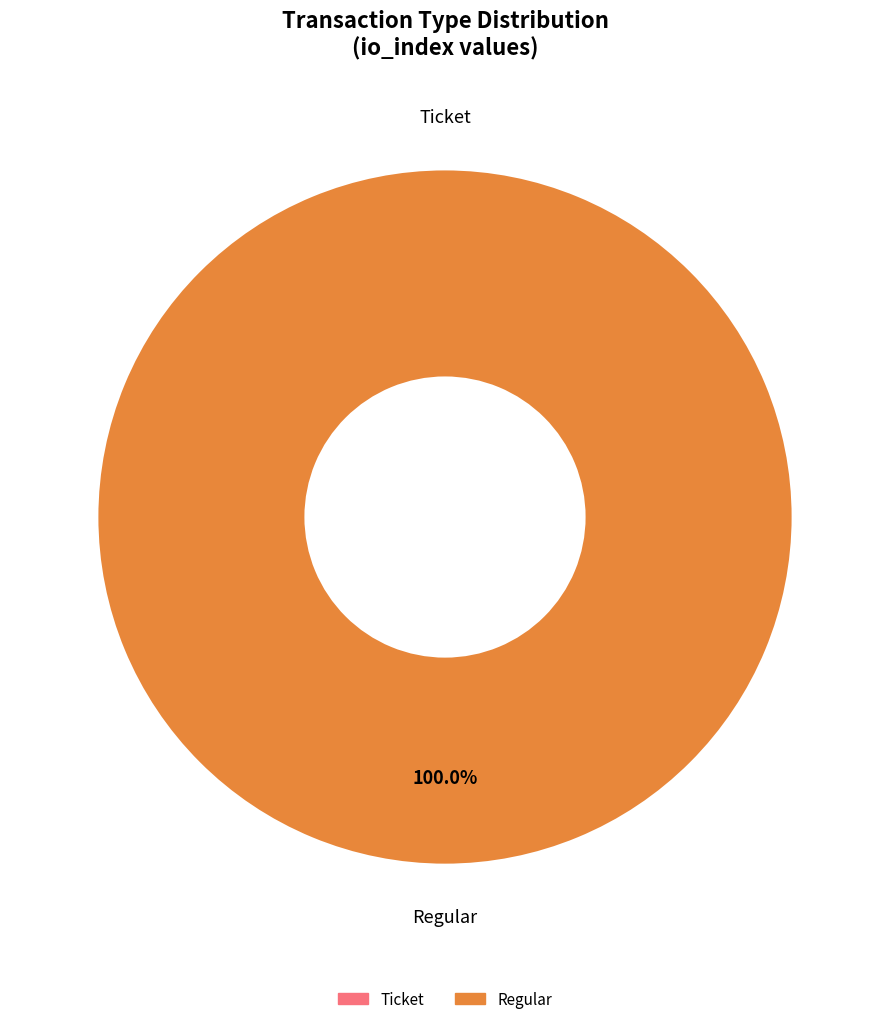

Is there any slice that represents more than half of the pie?

Yes